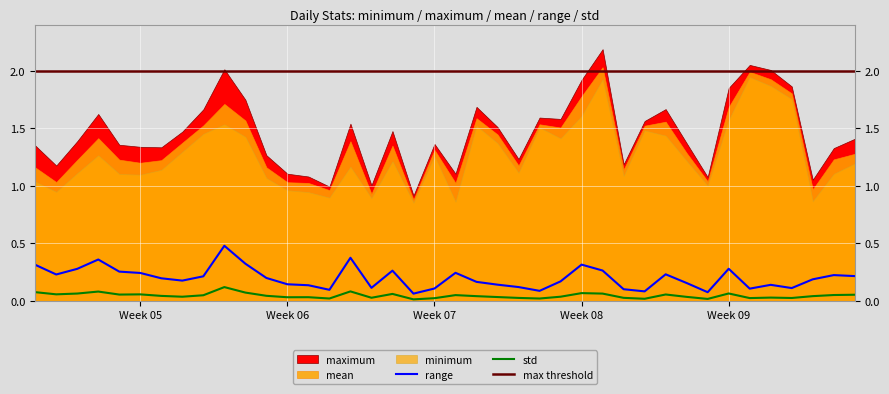

Where is mean nearest to the value 1?

13